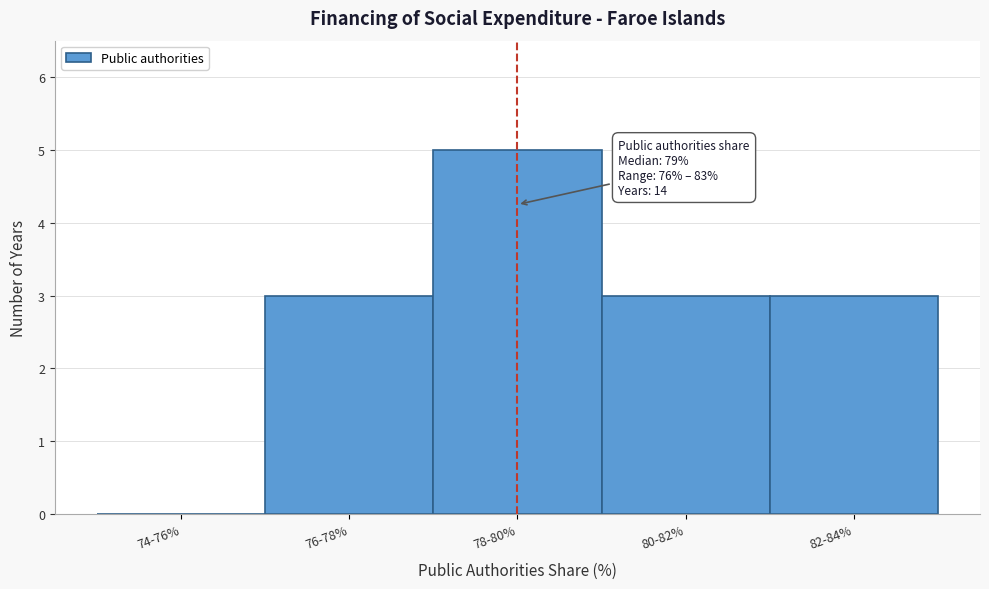

Reading left to right, transcribe all the data shown in this chart.

74-76%=0	76-78%=3	78-80%=5	80-82%=3	82-84%=3